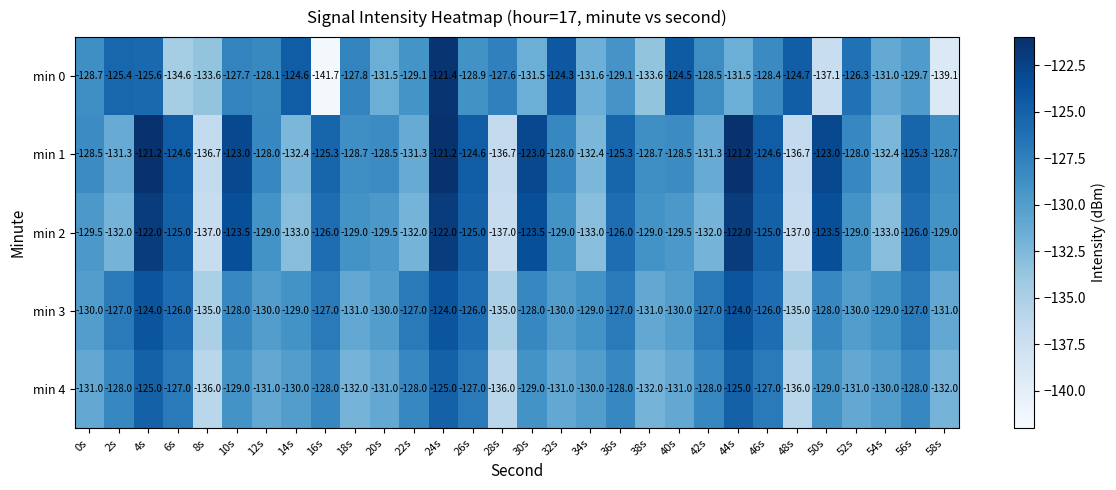

What is the smallest value displayed?

-141.7